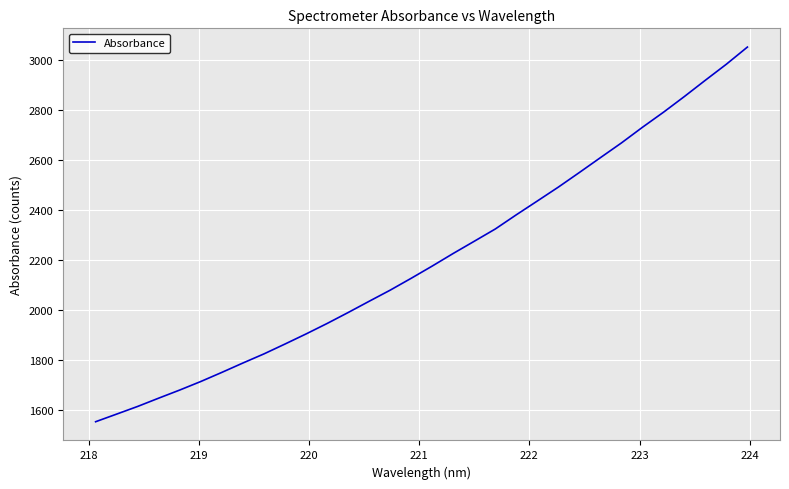

What is the minimum value shown in the chart?

1553.7